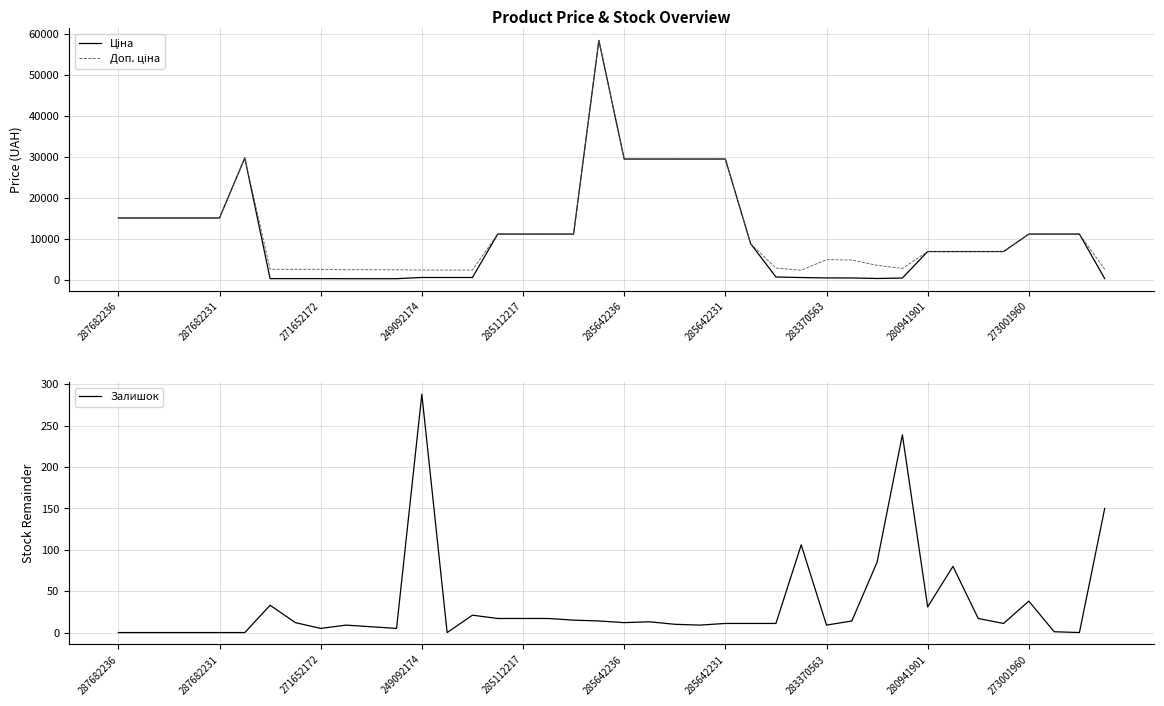

What is the sum of all Ціна values?

433270.0